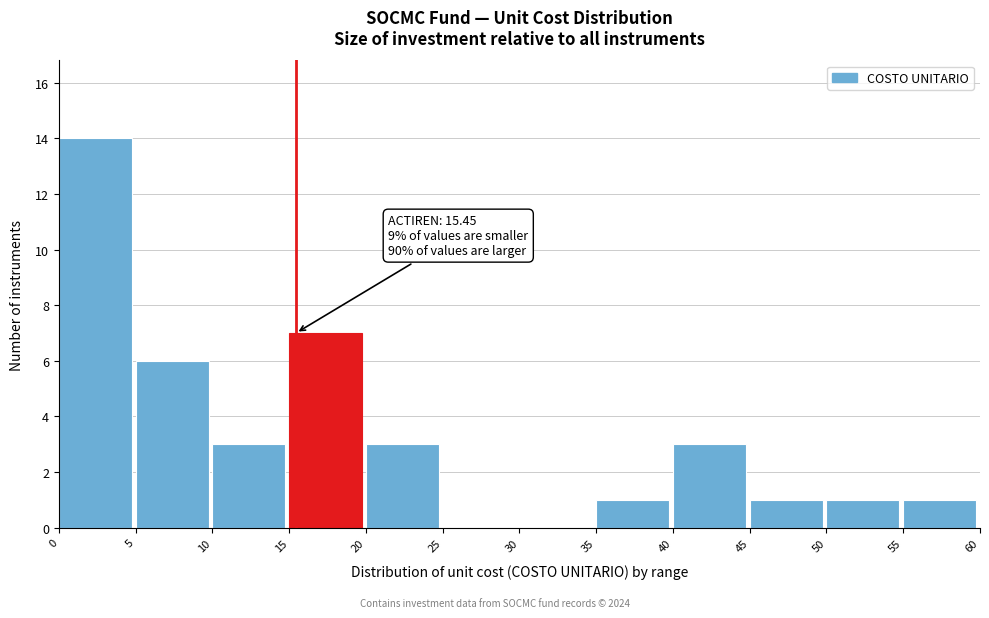

Which range on the x-axis has the tallest bar?

0 to 5